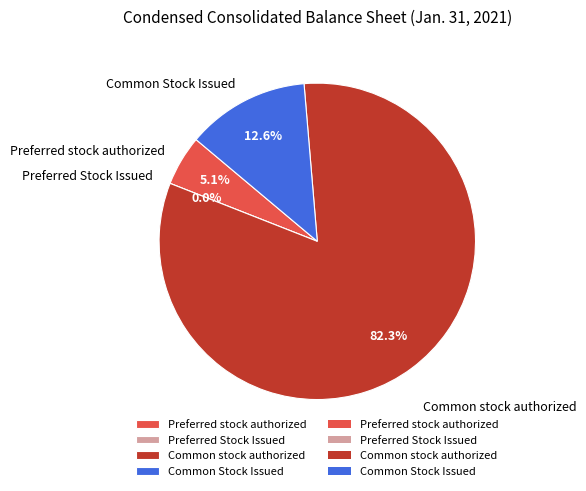

How many slices are in this pie chart?

4